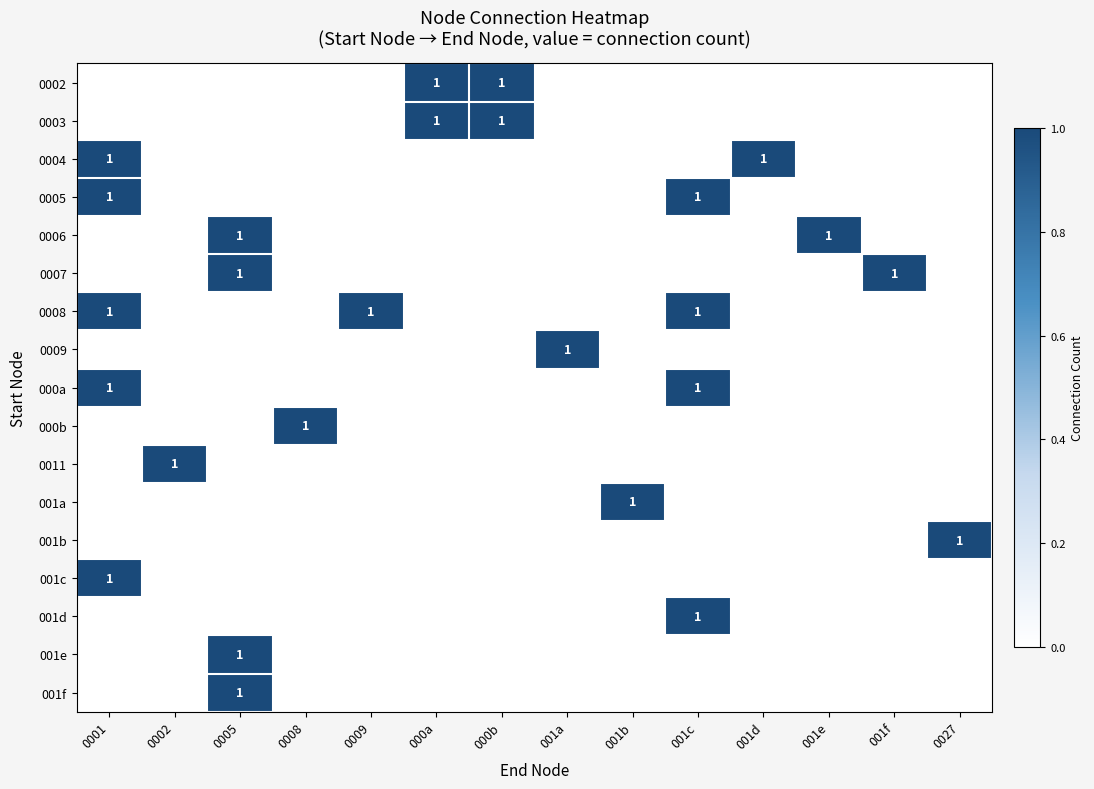

What is the spread (max minus min) of values at 0008?

1